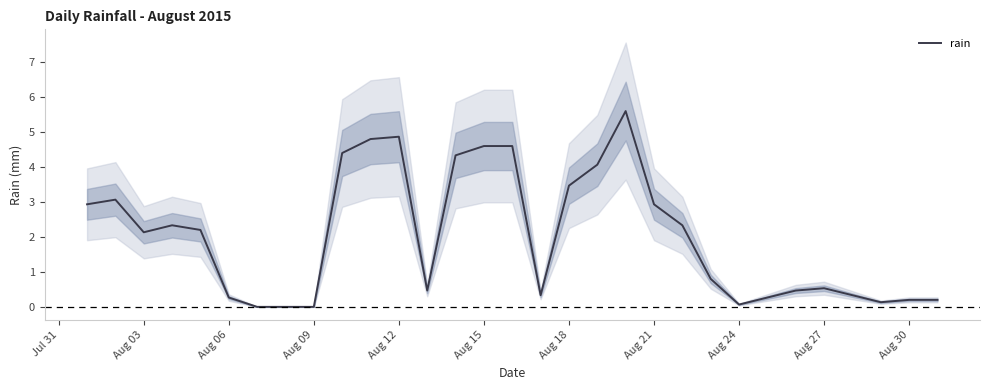

The rain series shows 4.6 at Aug 15. True or false?

True